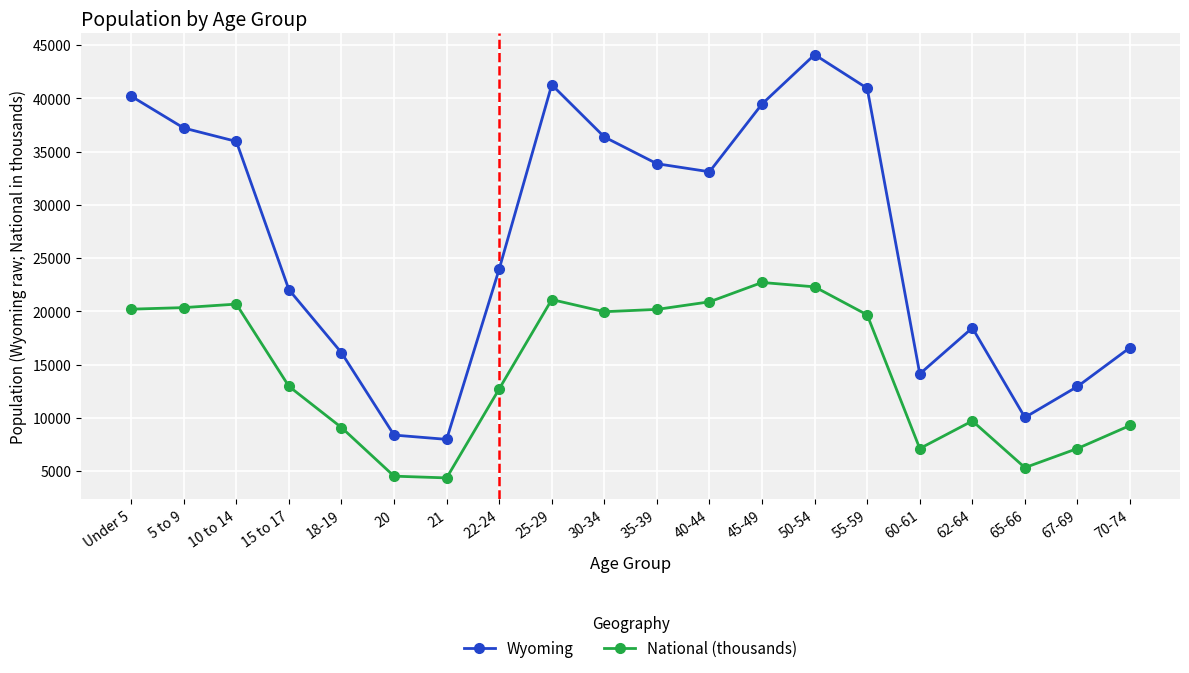

The value of National (thousands) at 15 to 17 is 12954.3. True or false?

True